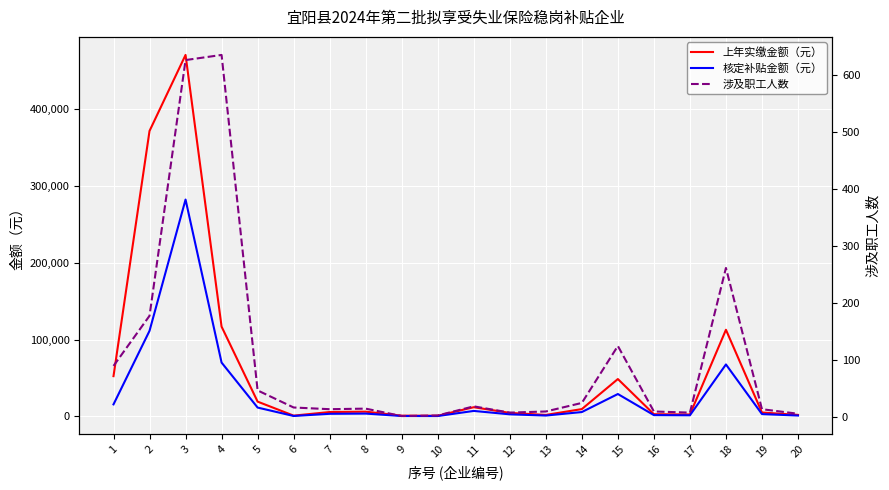

Between 5 and 9, which is larger?

5